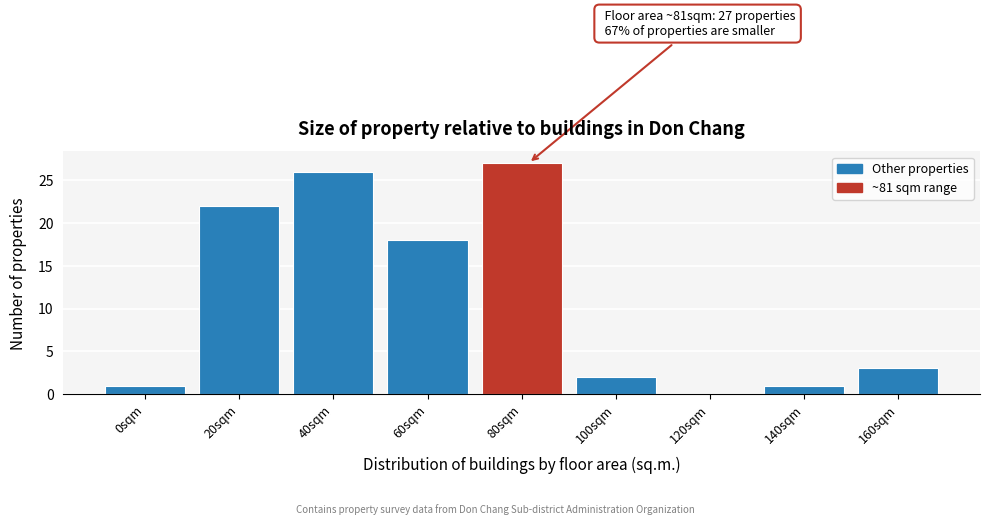

Reading left to right, list all the values displayed in this chart.

0sqm=1	20sqm=22	40sqm=26	60sqm=18	80sqm=27	100sqm=2	120sqm=0	140sqm=1	160sqm=3